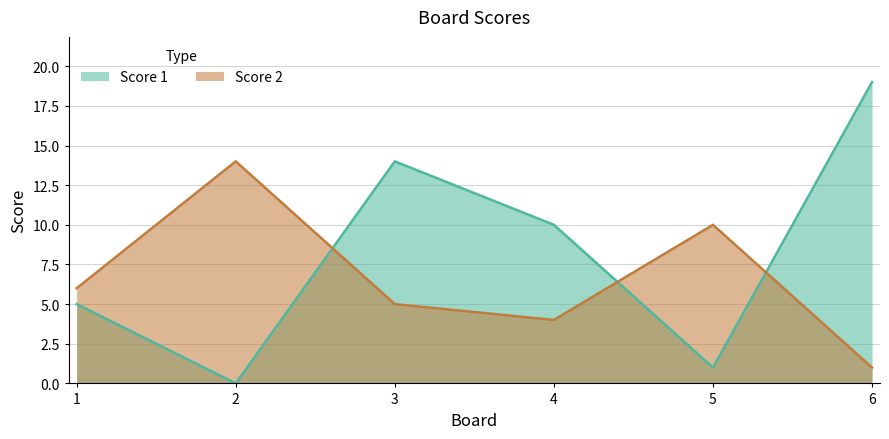

Which series has the widest spread of values?

Score 1